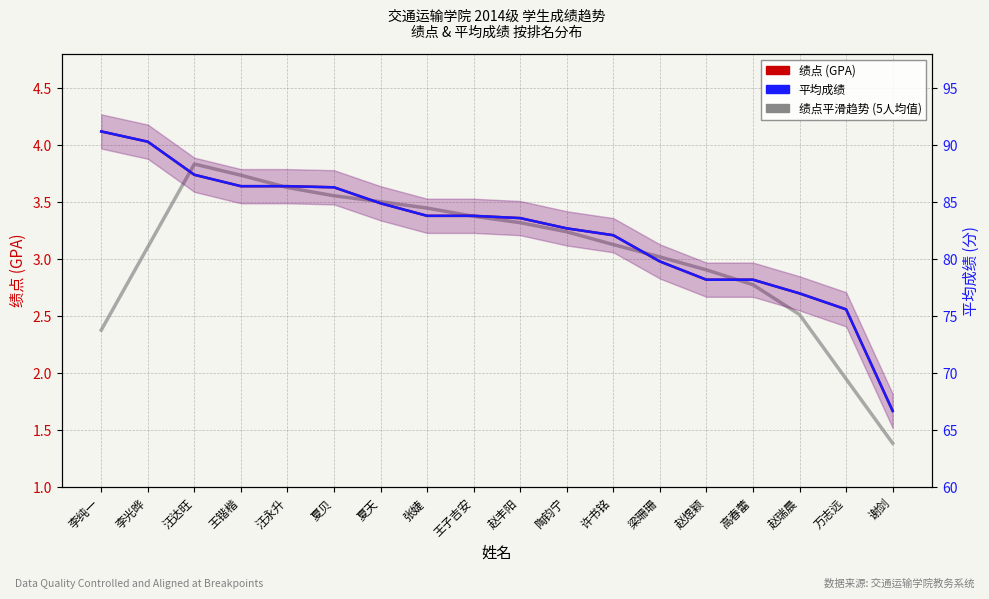

How many data points in 绩点 (GPA) are above 3?

12